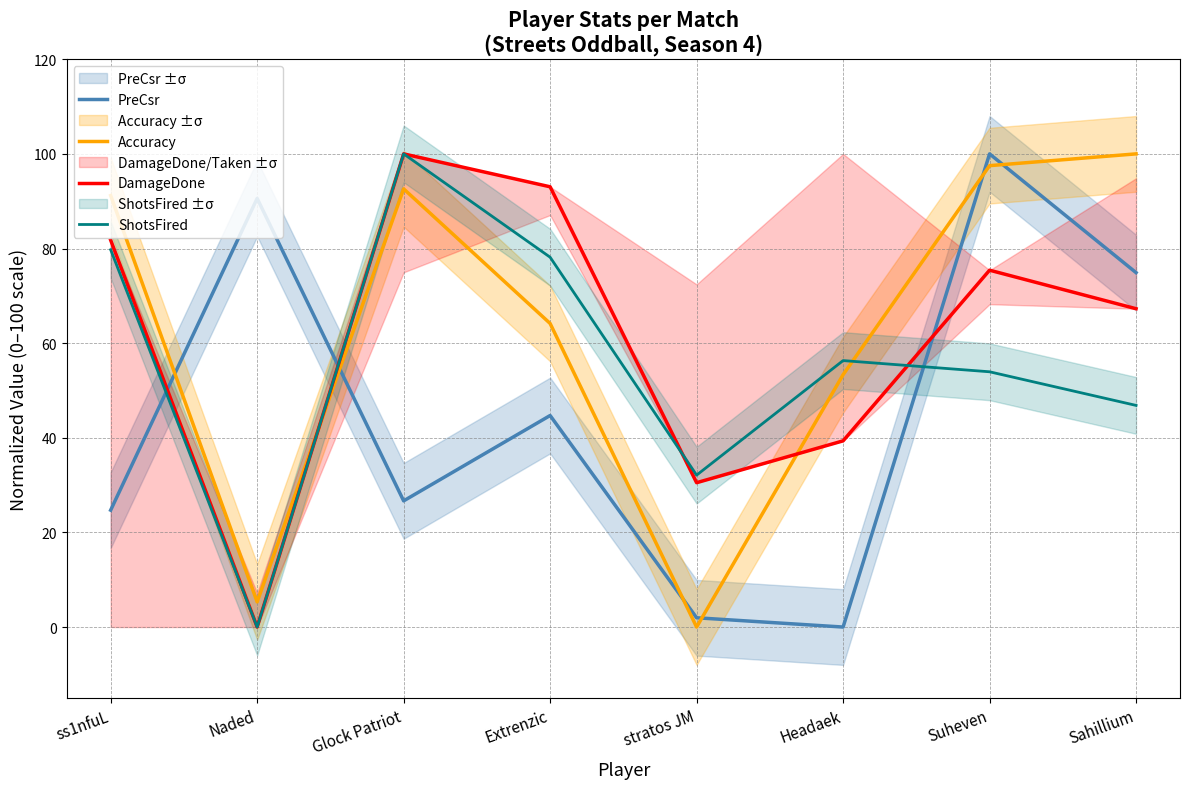

Where does the DamageDone series first go above 75?

ss1nfuL